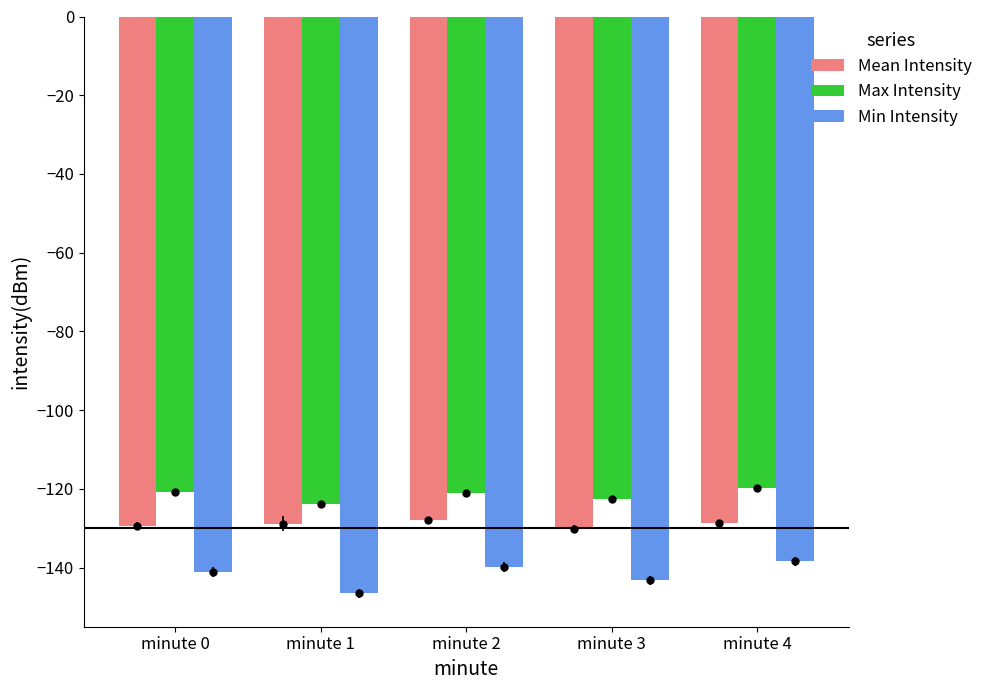

Reading left to right, what are all the values shown in this chart?

Mean Intensity: minute 0=-129.5	minute 1=-128.9	minute 2=-127.9	minute 3=-130.1	minute 4=-128.8
Max Intensity: minute 0=-120.7	minute 1=-123.8	minute 2=-121.0	minute 3=-122.6	minute 4=-119.9
Min Intensity: minute 0=-141.2	minute 1=-146.6	minute 2=-139.9	minute 3=-143.2	minute 4=-138.4